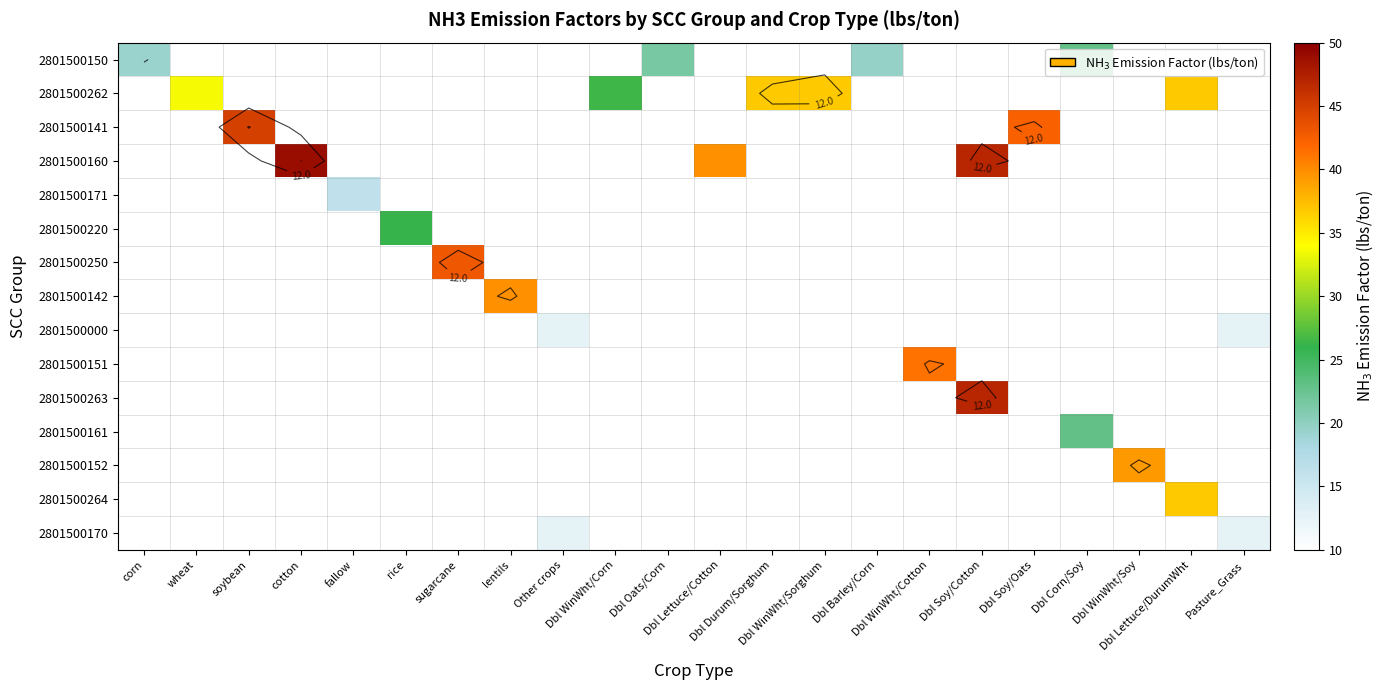

True or false: 2801500250 has a value of 16.0 at soybean.

False